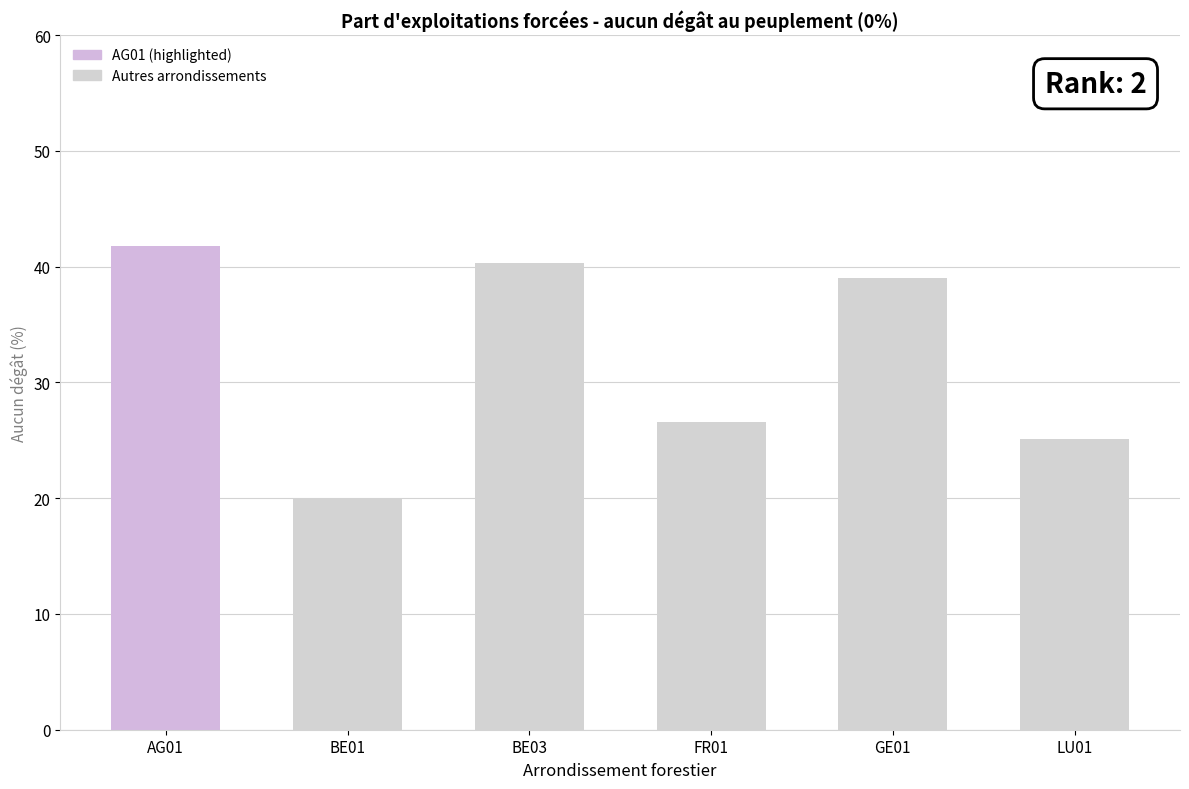

At which label does the data first exceed 39?

AG01